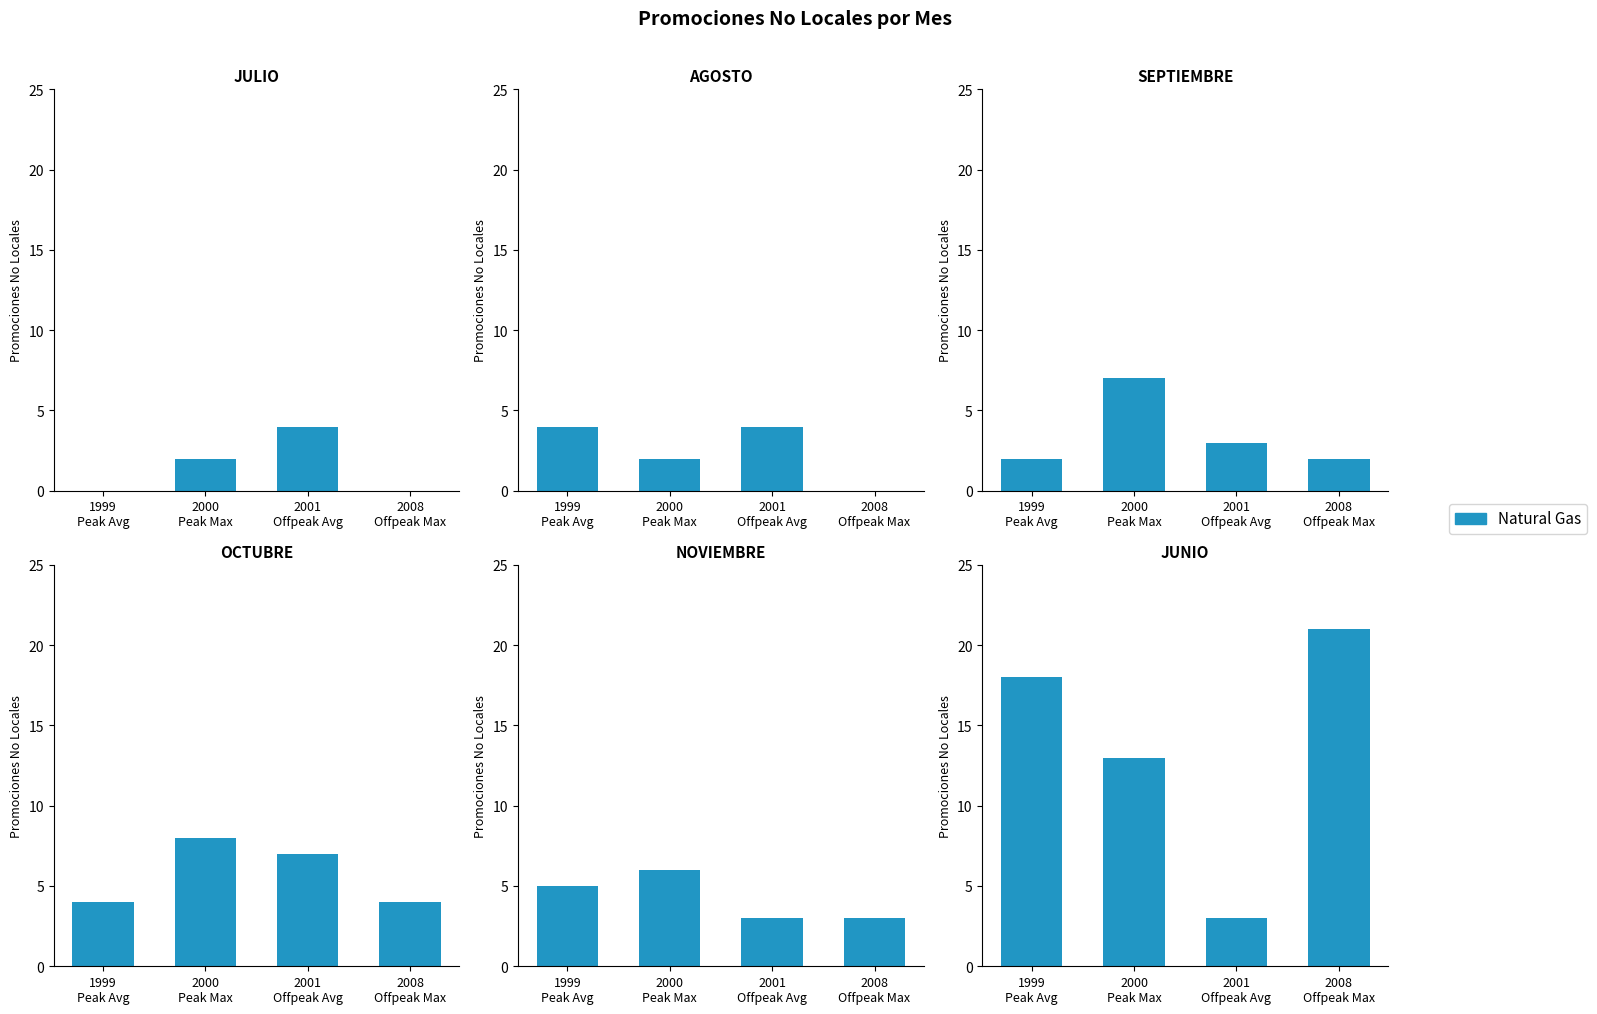

List the labels in order of value, smallest first.

2001
Offpeak Avg, 2000
Peak Max, 1999
Peak Avg, 2008
Offpeak Max